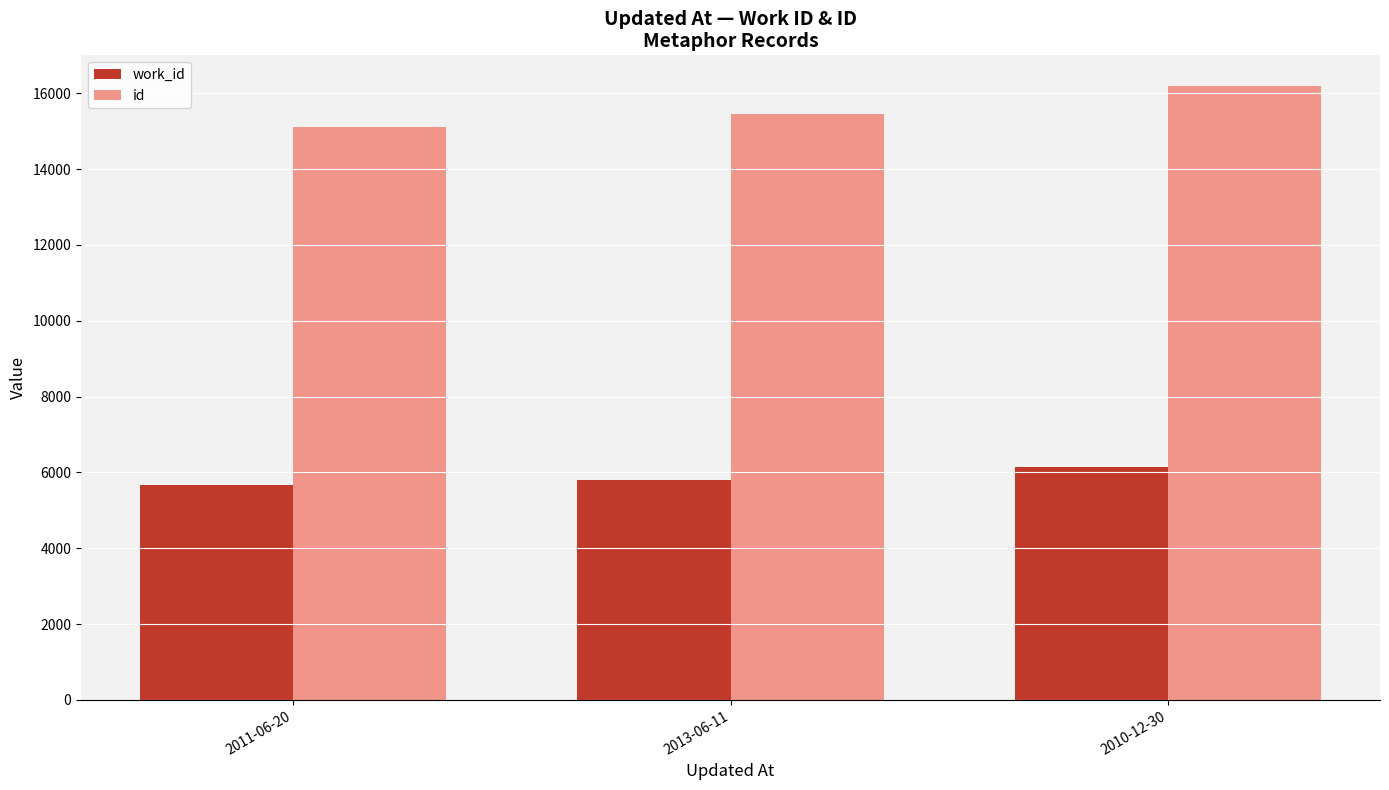

What is the highest value of the id series?

16190